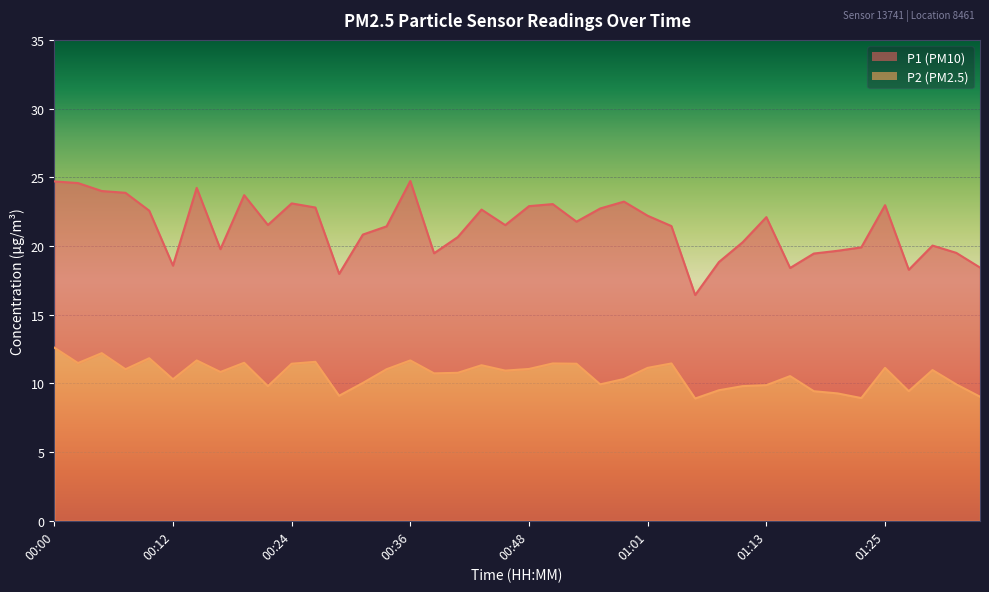

How many values in the P1 series exceed 21?

23